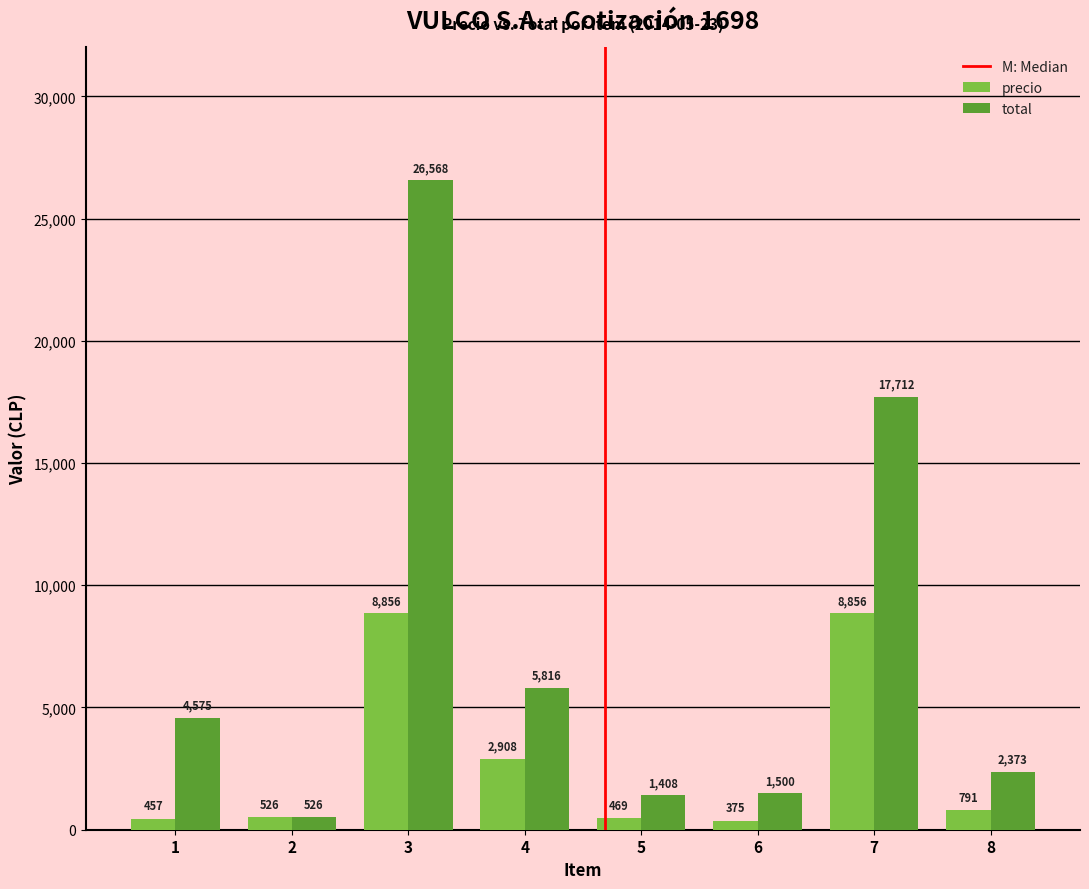

At which label does precio first exceed 791?

3